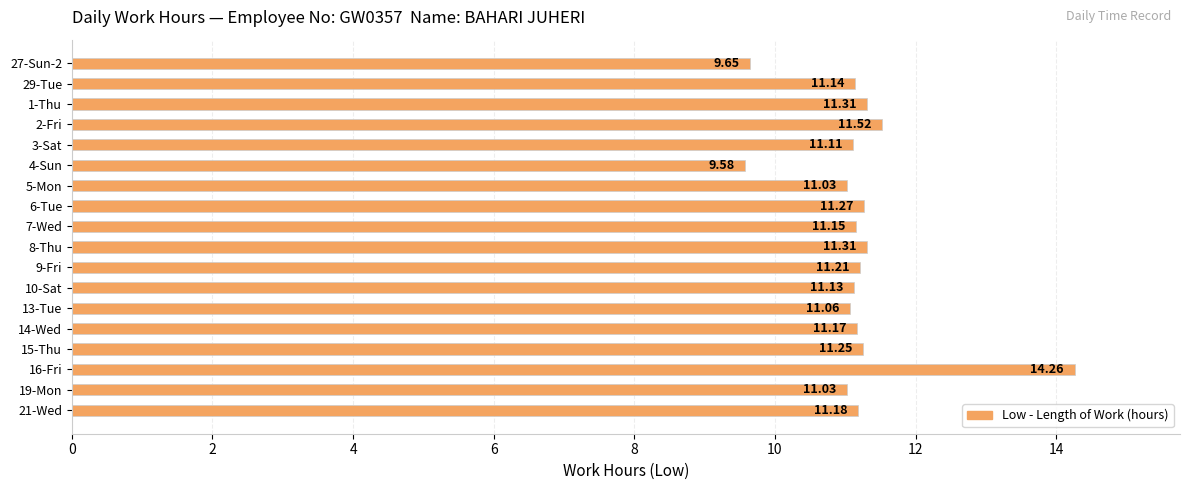

Approximately how many times larger is the value at 13-Tue compared to 5-Mon?

1.0